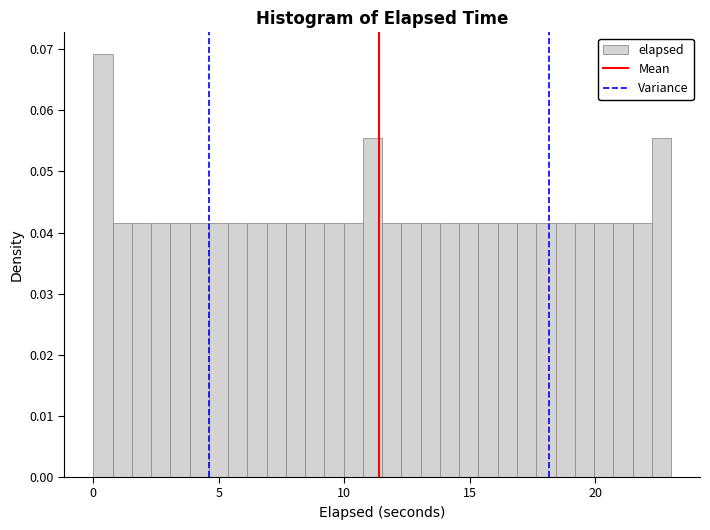

Read against the x-axis, roughly where is the centre of the tallest bar?

0.5